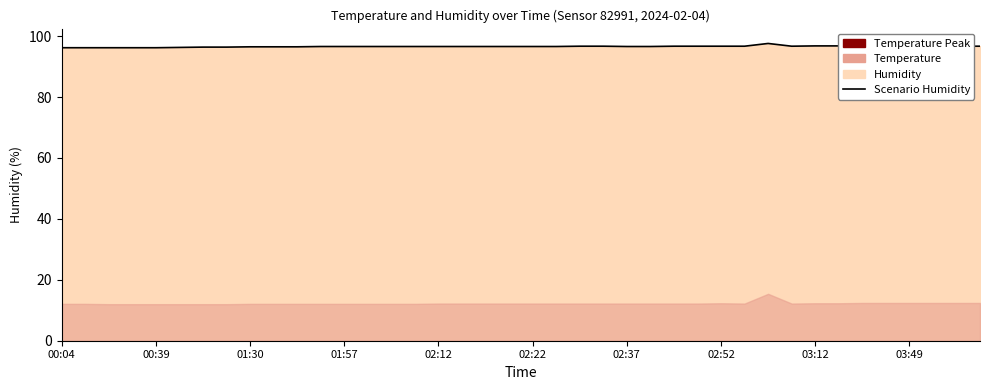

What is the greatest value displayed?

97.6